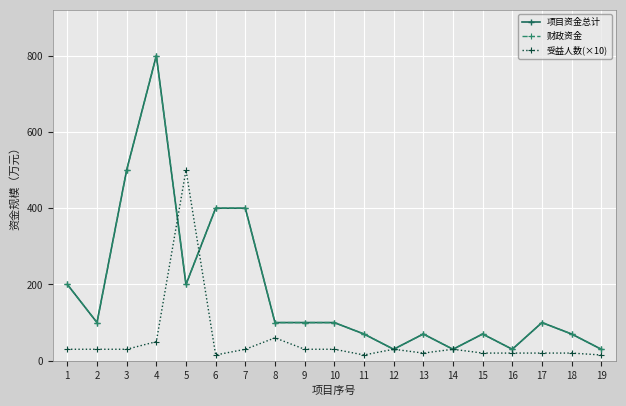

Reading left to right, what are all the values shown in this chart?

项目资金总计: 200	100	500	800	200	400	400	100	100	100	70	30	70	30	70	30	100	70	30
财政资金: 200	100	500	800	200	400	400	100	100	100	70	30	70	30	70	30	100	70	30
受益人数(×10): 30	30	30	50	500	15	30	60	30	30	15	30	20	30	20	20	20	20	15